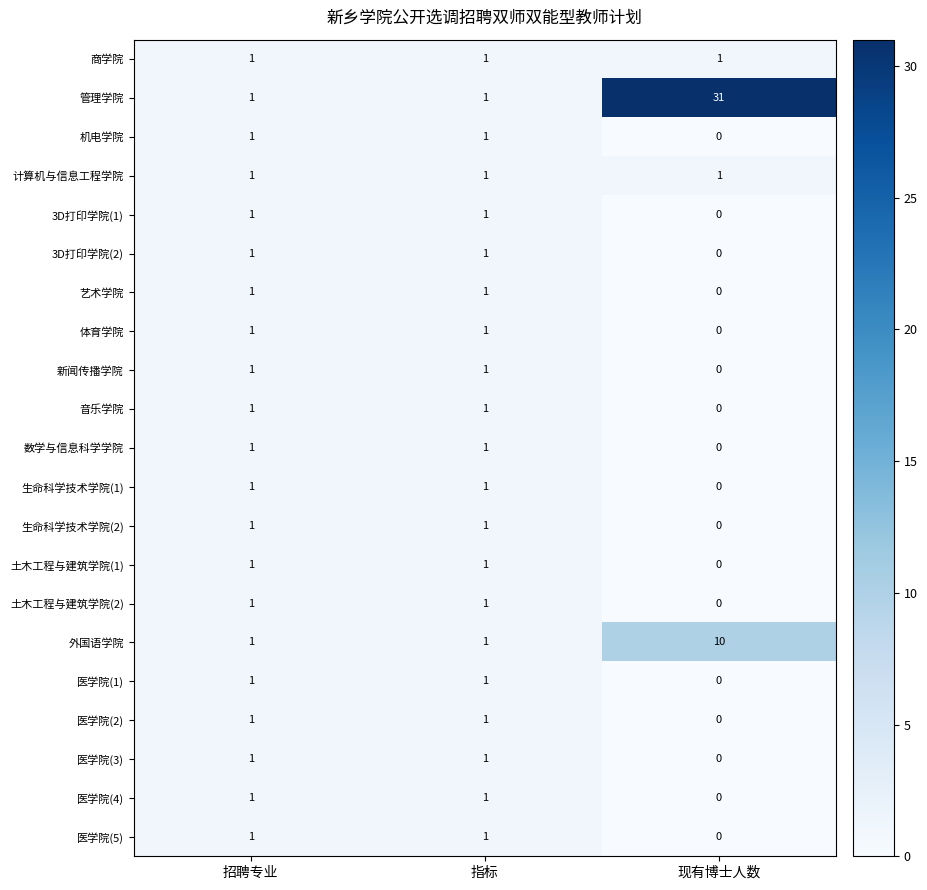

Count the 新闻传播学院 values in the range 0 to 1.

3